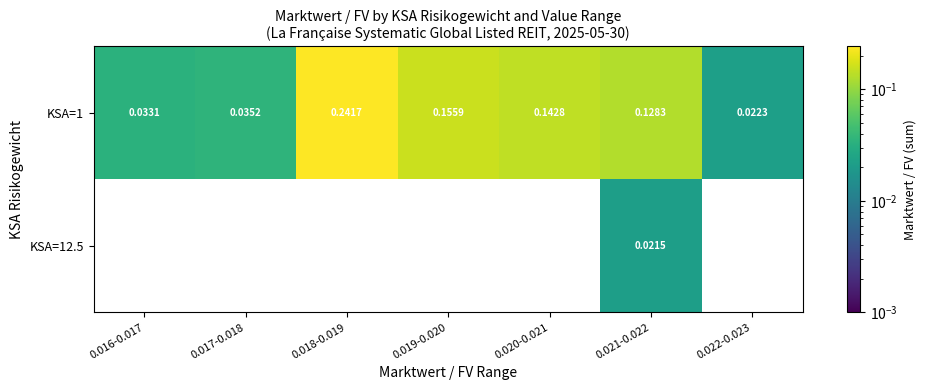

How many data points in KSA=12.5 are above 0?

1